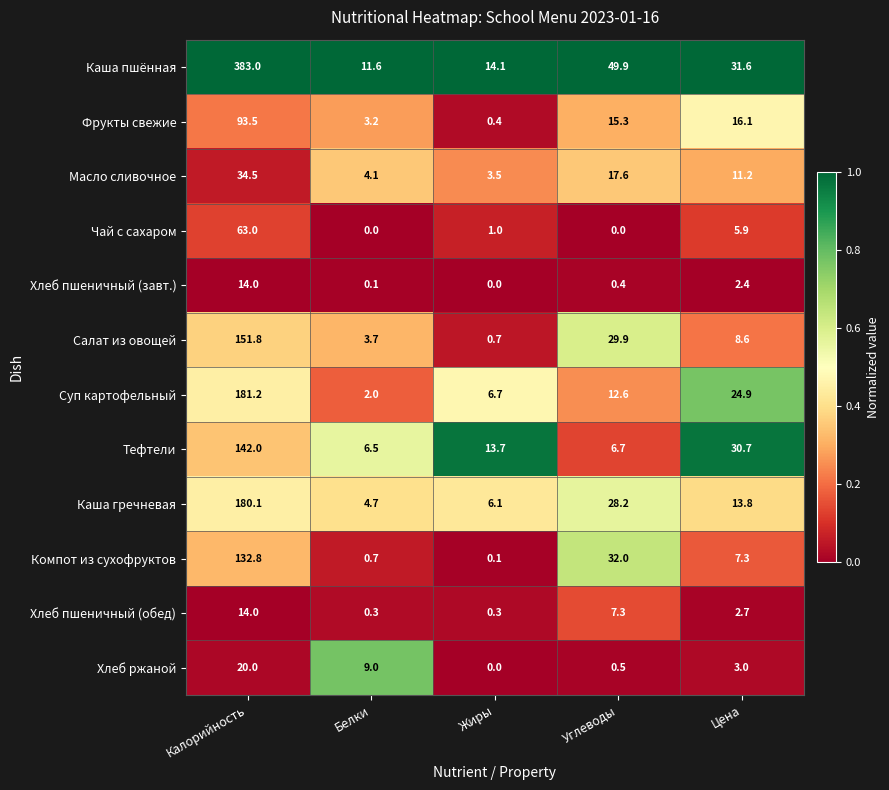

What is the greatest value displayed?

383.0